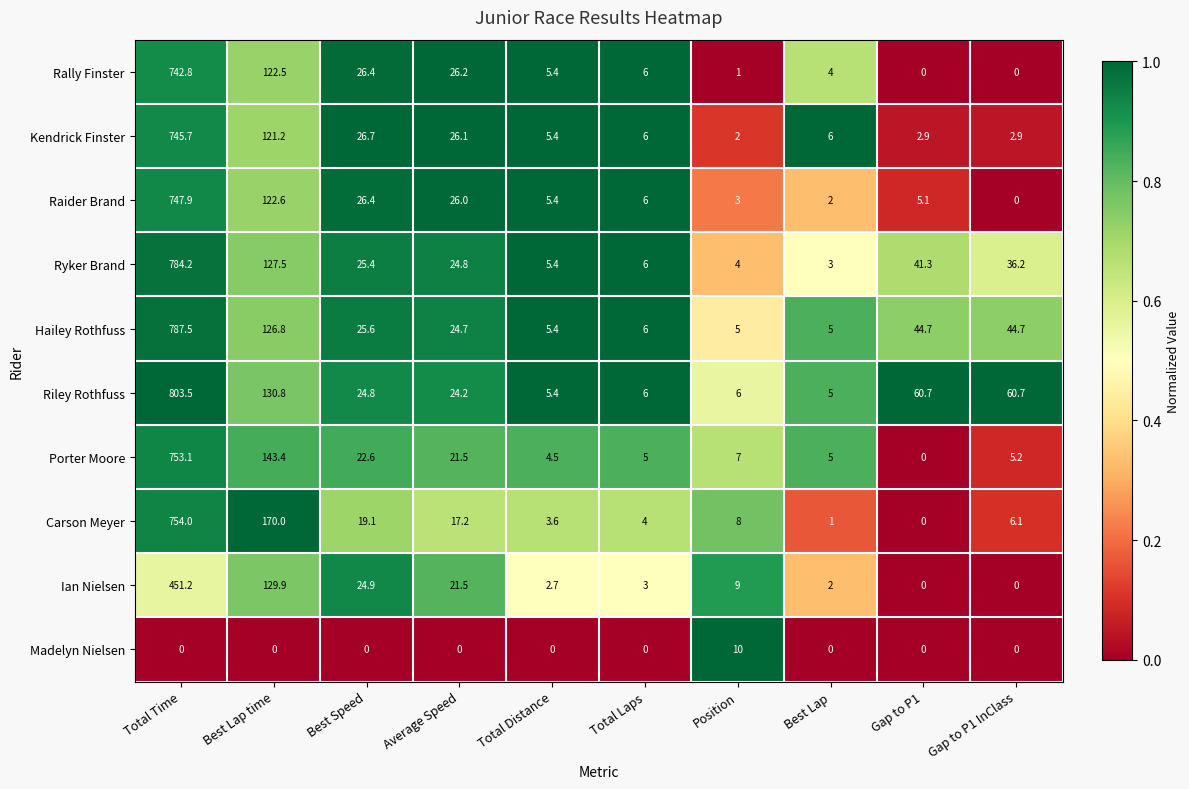

What is the sum of the Kendrick Finster values at Position and Gap to P1 InClass?

4.9